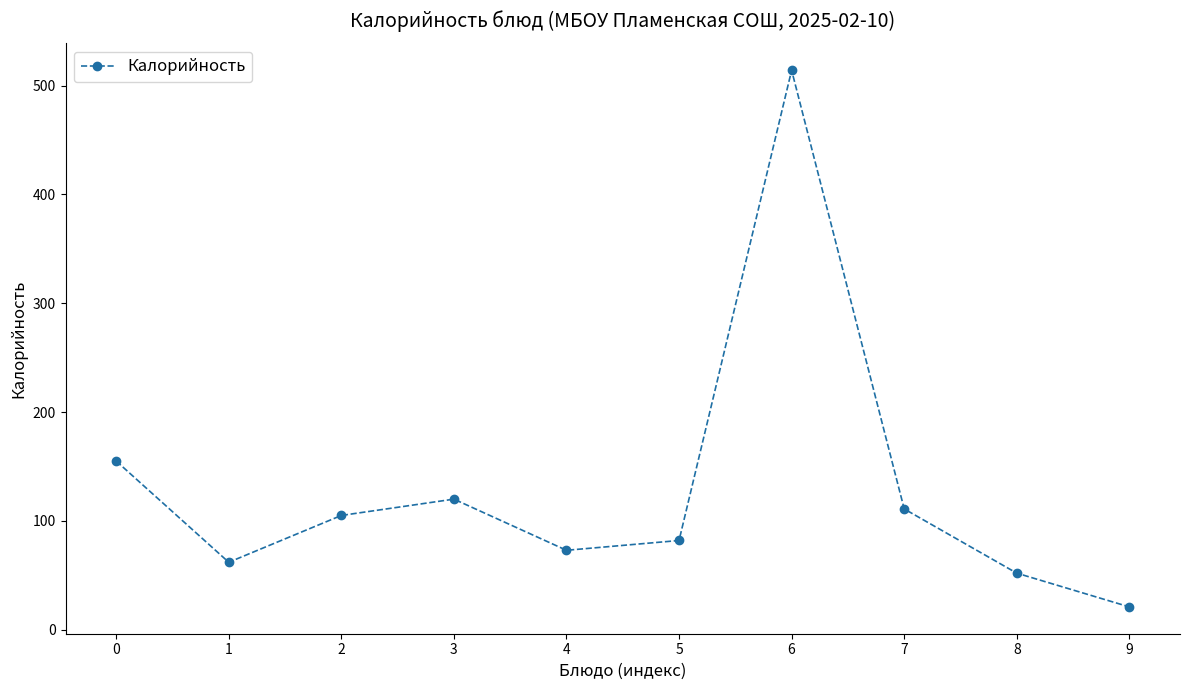

How many series are shown in this chart?

1